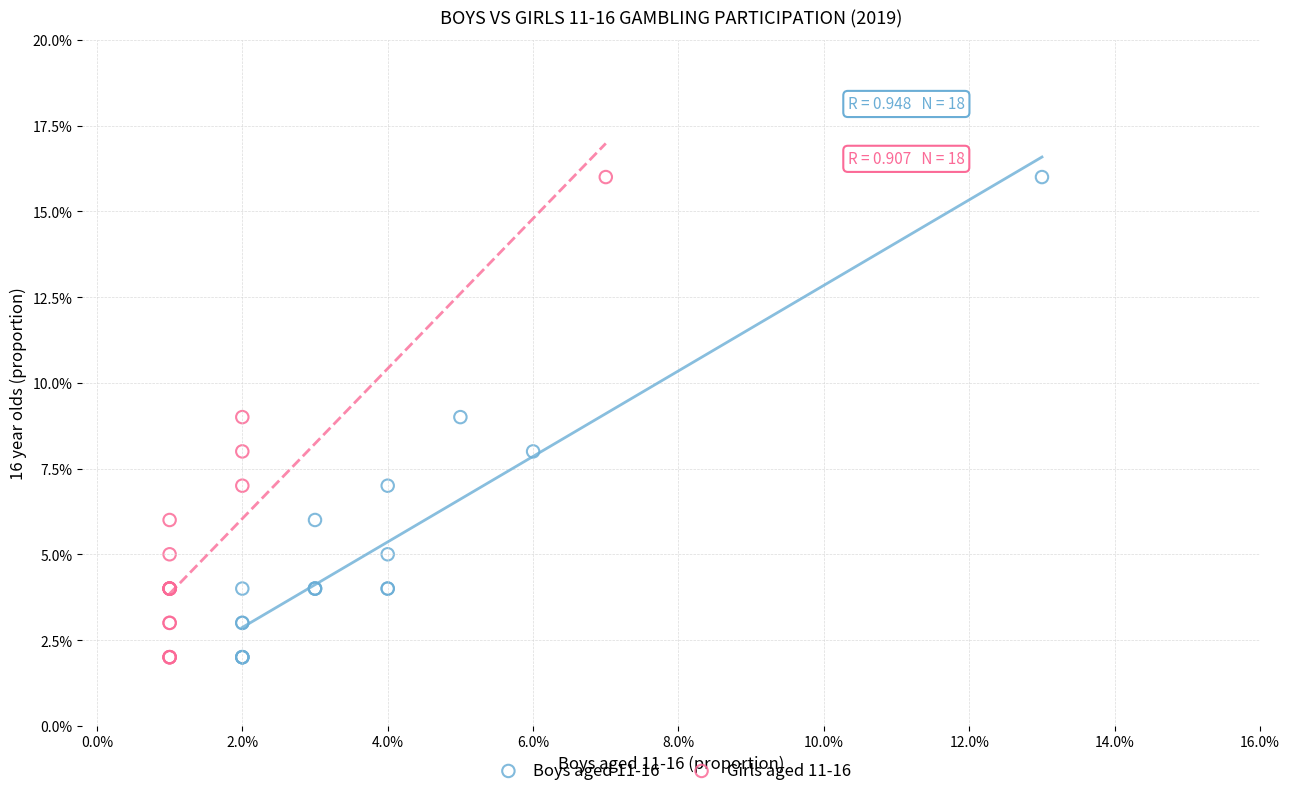

What are all the series names shown in the legend?

Boys aged 11-16, Girls aged 11-16